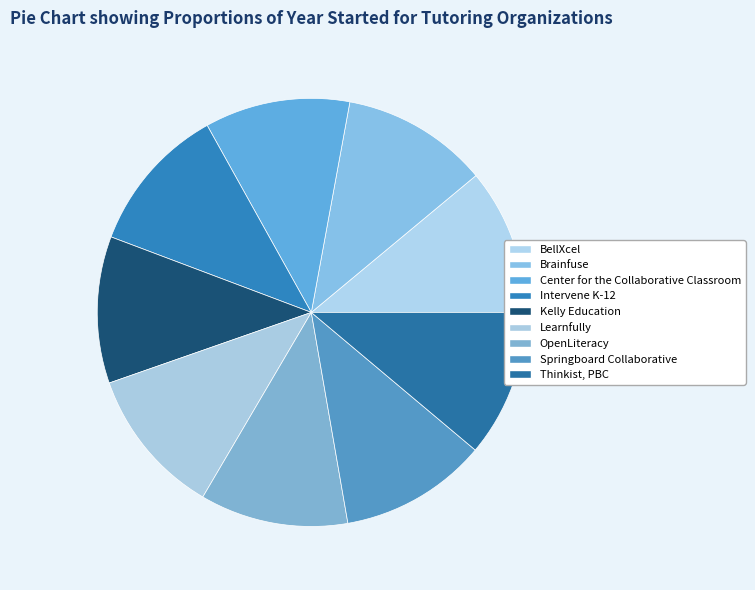

Rank the categories by value from highest to lowest.

Learnfully, OpenLiteracy, Intervene K-12, Springboard Collaborative, Thinkist, PBC, Kelly Education, Brainfuse, BellXcel, Center for the Collaborative Classroom